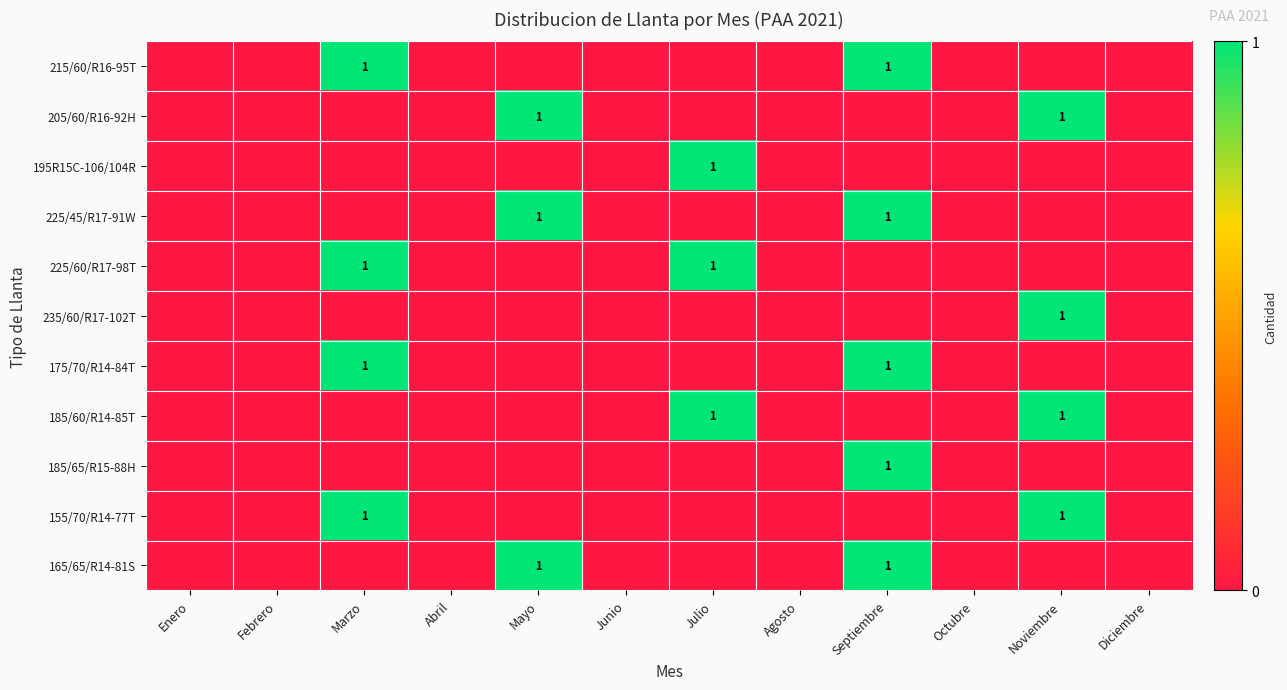

True or false: 185/60/R14-85T has a value of 1 at Julio.

True